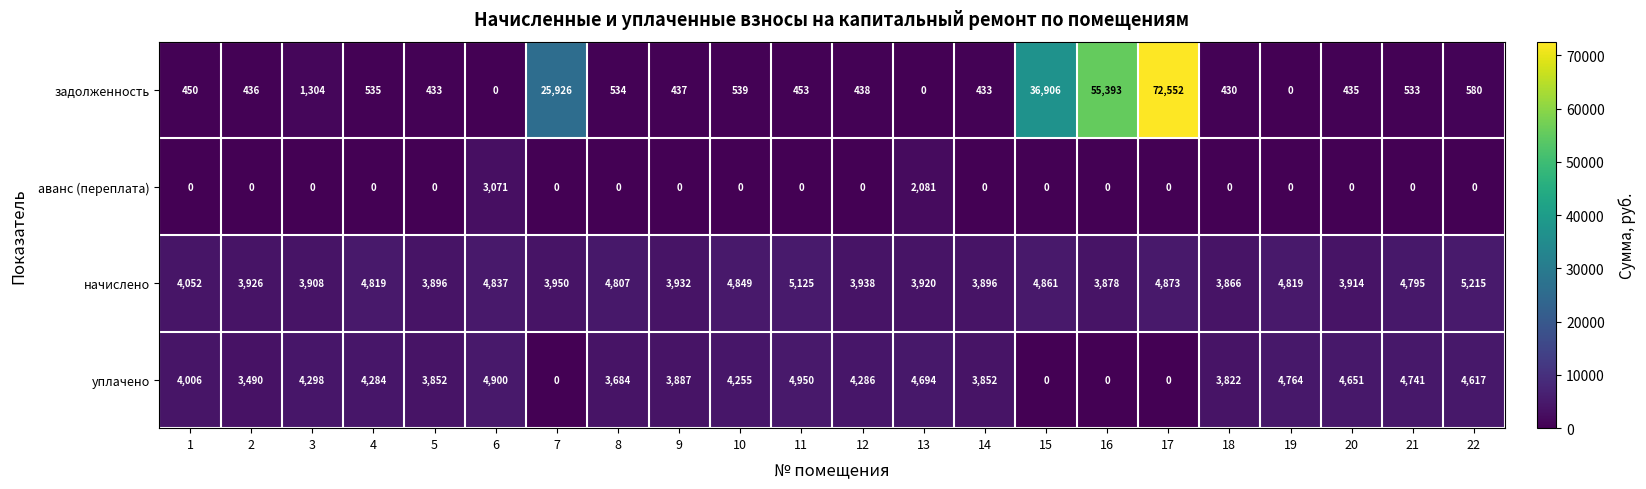

What is the total value across all series at 16?

59271